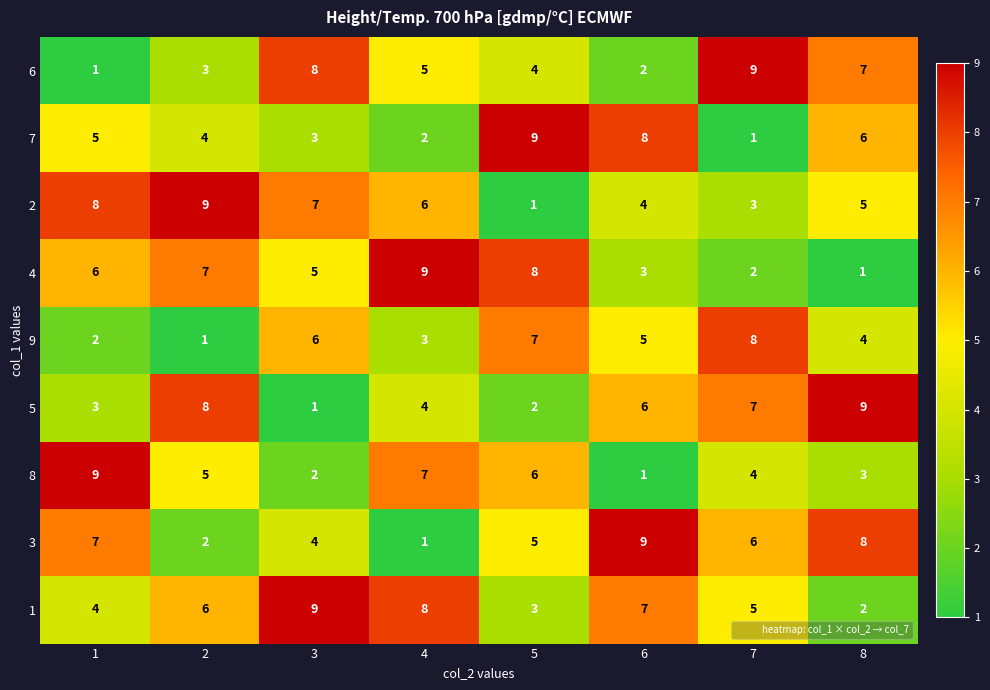

What is the difference between the highest and lowest values at 8?

8